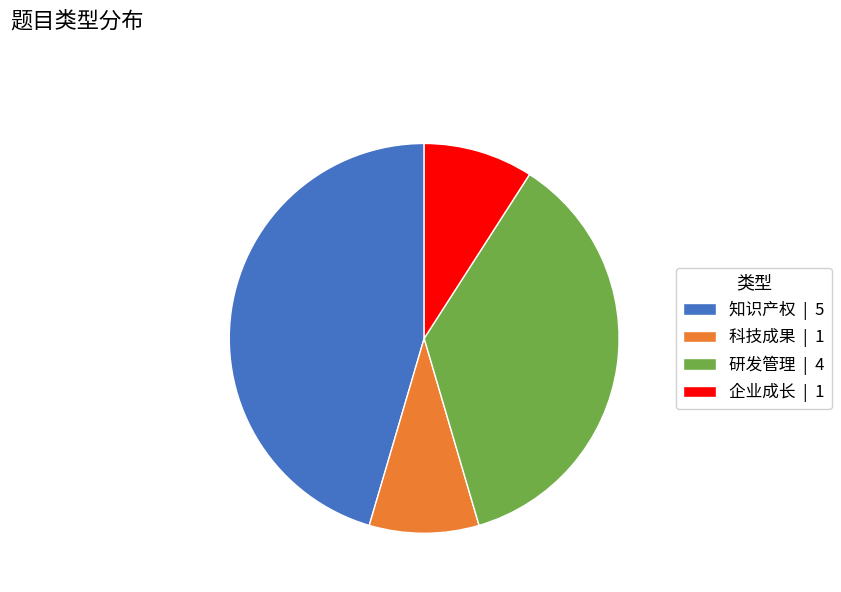

True or false: 企业成长 | 1 accounts for 1% of the total.

False